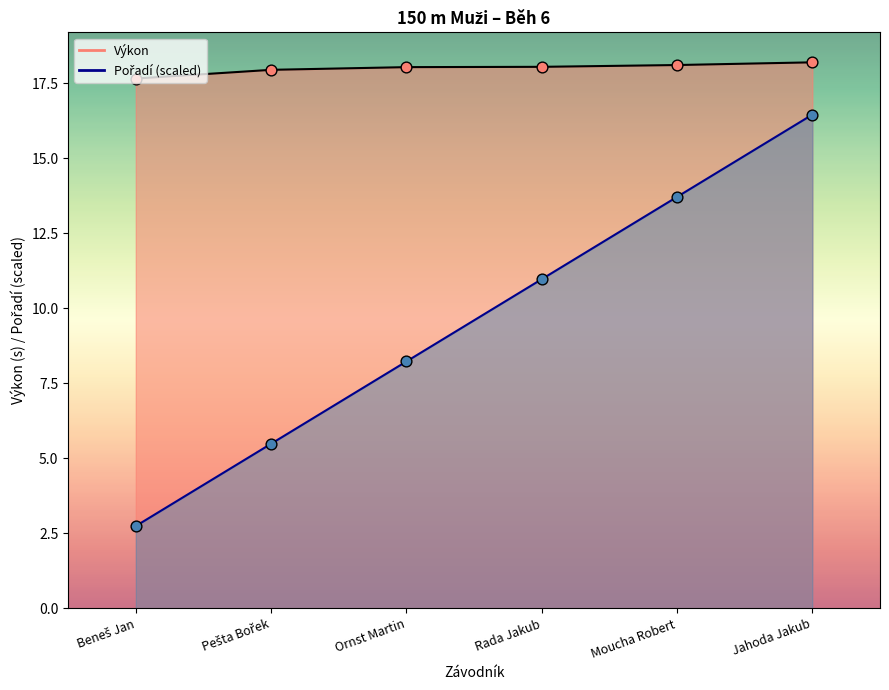

Which series contains the lowest Y value?

Pořadí